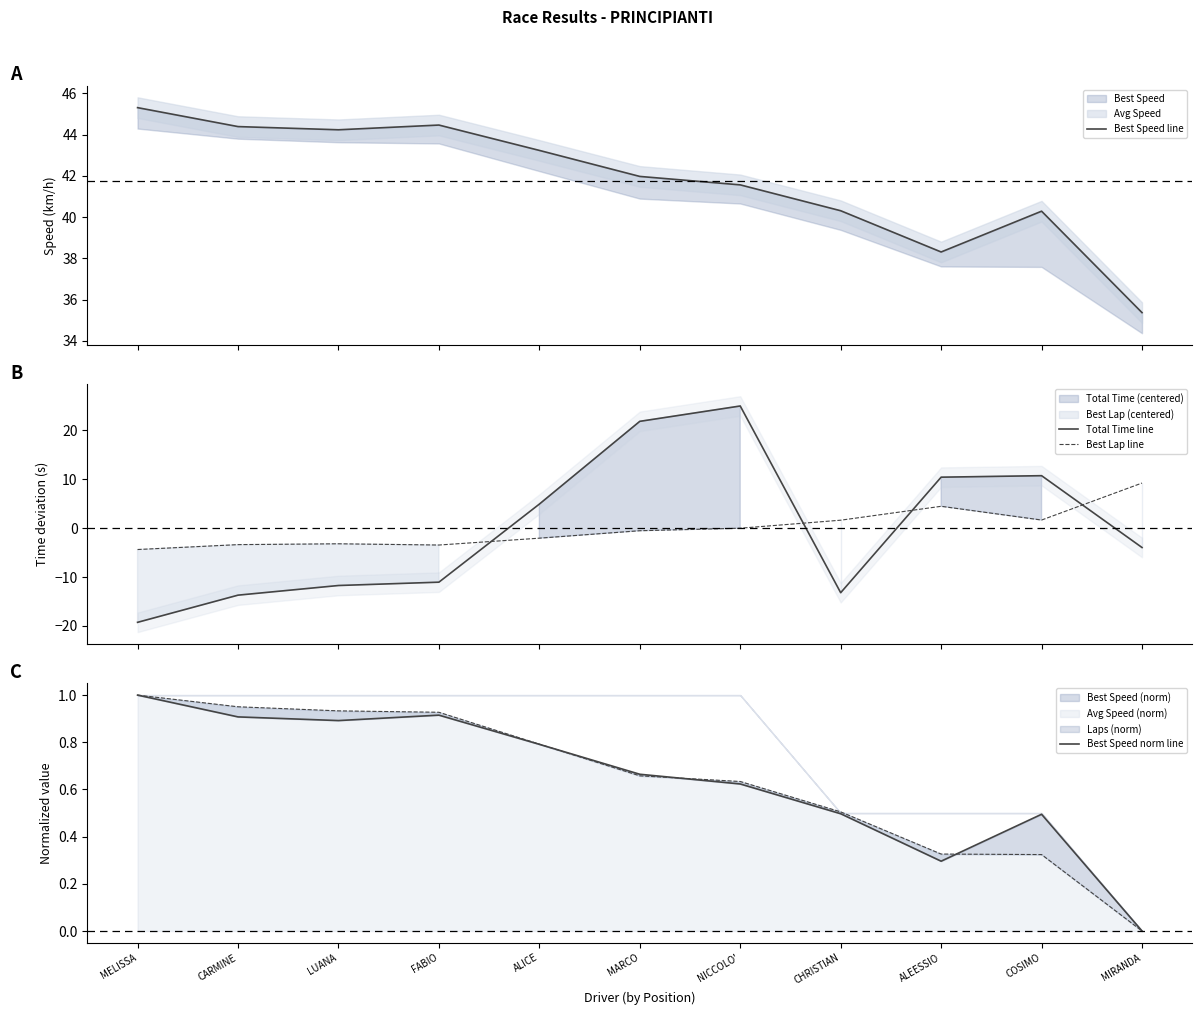

What is the difference between the maximum and second lowest values in the Total Time line series?

38.7